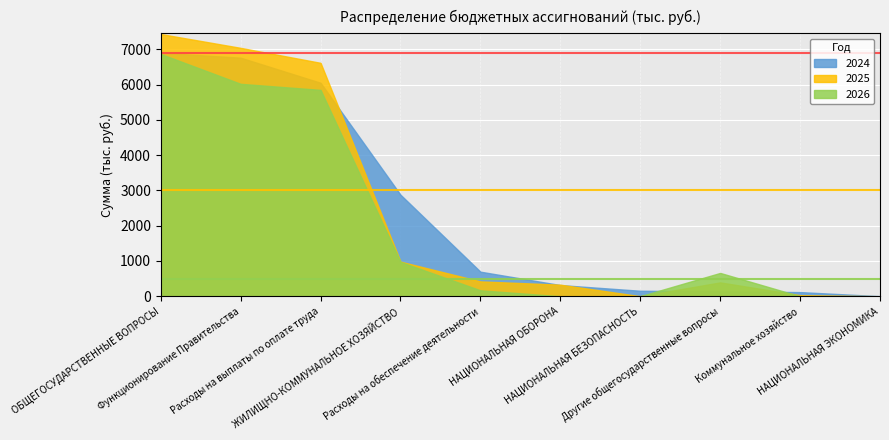

Which series has the largest total across all categories?

2024